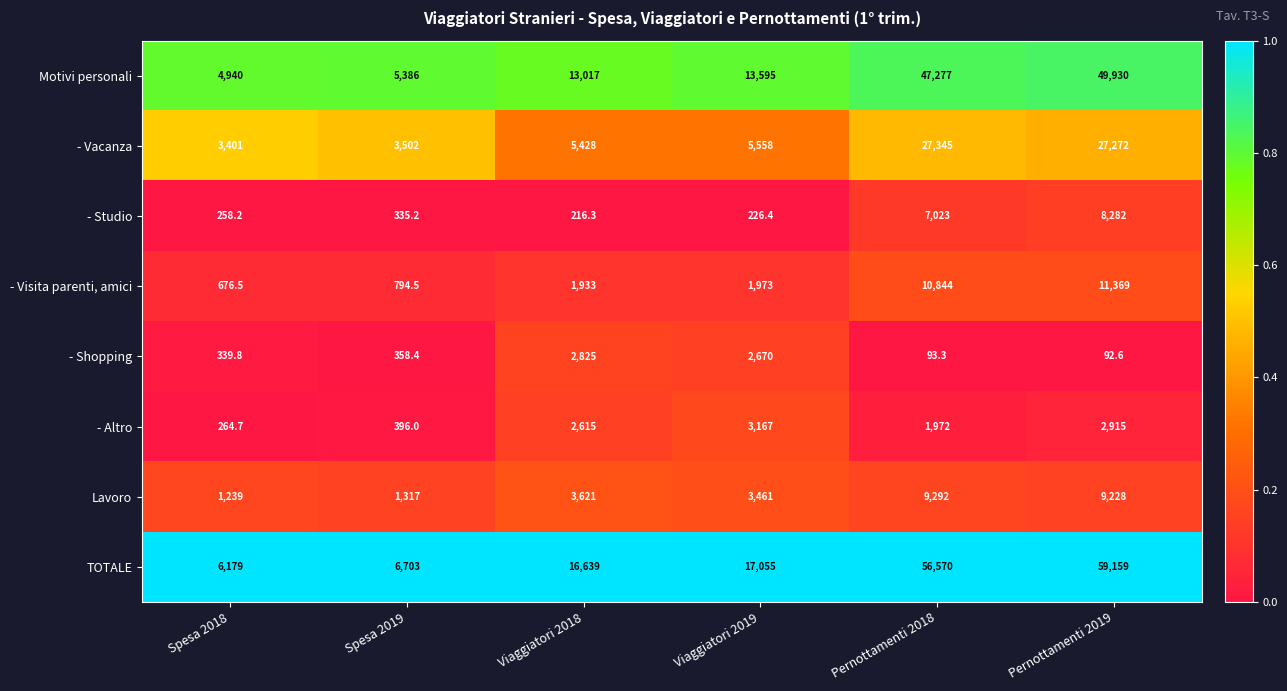

True or false: TOTALE has a value of 77524.1 at Pernottamenti 2019.

False